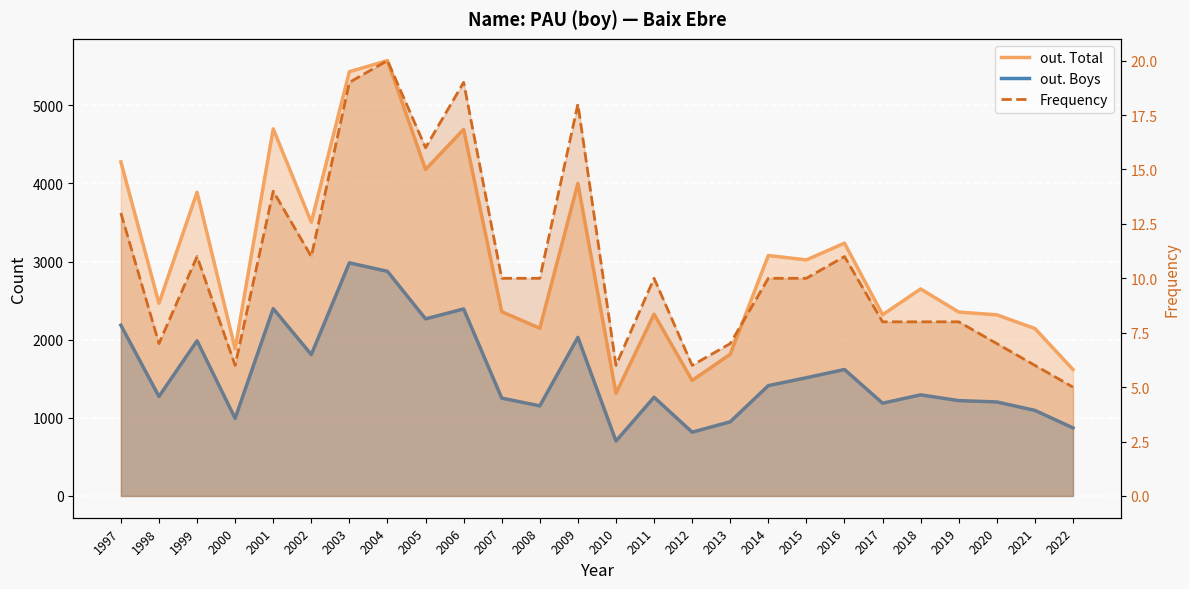

Reading left to right, transcribe all the data shown in this chart.

out. Total: 4276	2465	3887	1881	4698	3503	5429	5571	4178	4691	2358	2146	4000	1313	2326	1478	1813	3077	3021	3235	2319	2649	2353	2318	2143	1618
out. Boys: 2185	1273	1986	993	2397	1809	2983	2874	2266	2393	1252	1153	2029	703	1263	816	949	1412	1513	1618	1187	1294	1220	1203	1095	871
Frequency: 13	7	11	6	14	11	19	20	16	19	10	10	18	6	10	6	7	10	10	11	8	8	8	7	6	5